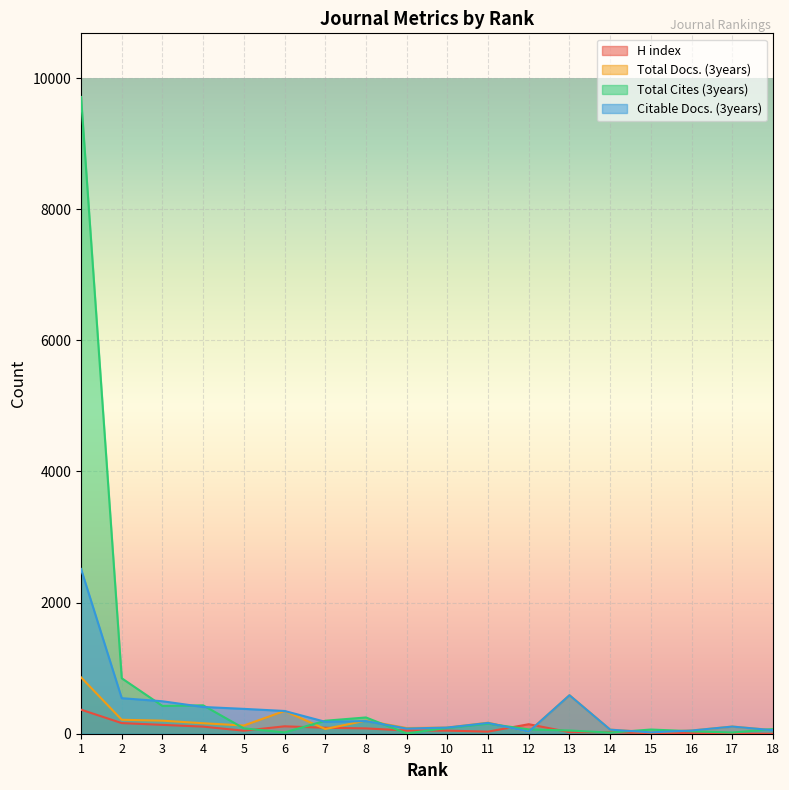

Which series has the largest total across all categories?

Total Cites (3years)